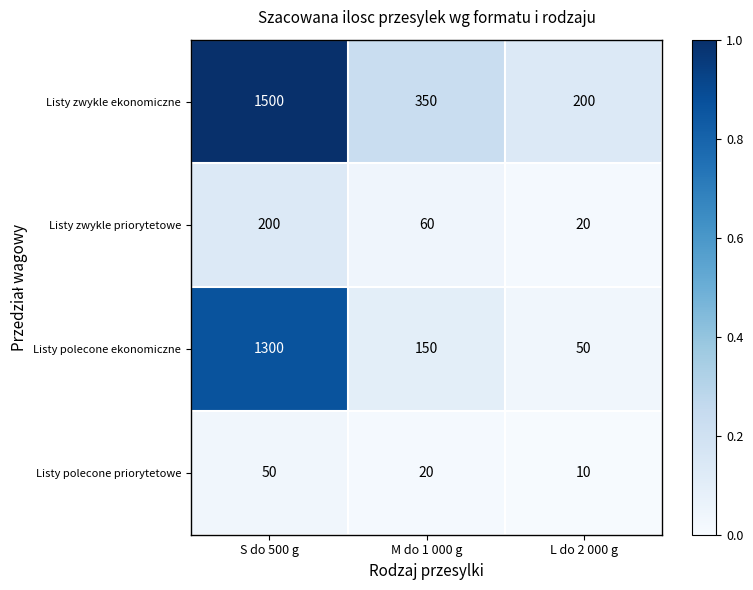

Rank the series at S do 500 g from lowest to highest value.

Listy polecone priorytetowe, Listy zwykle priorytetowe, Listy polecone ekonomiczne, Listy zwykle ekonomiczne